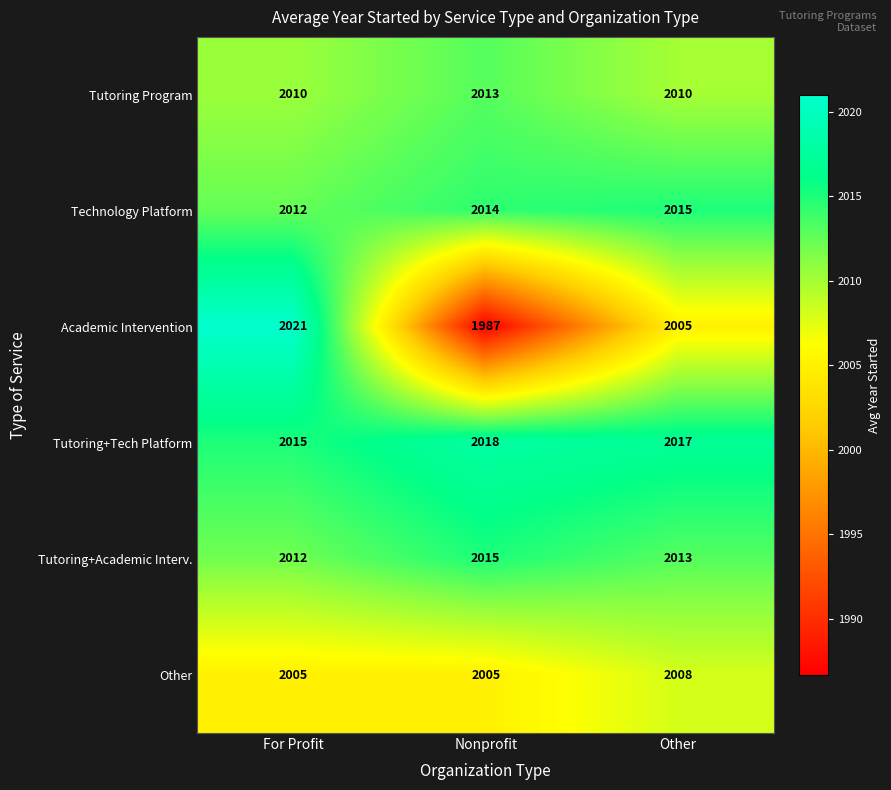

The Tutoring+Tech Platform series shows 2015 at For Profit. True or false?

True